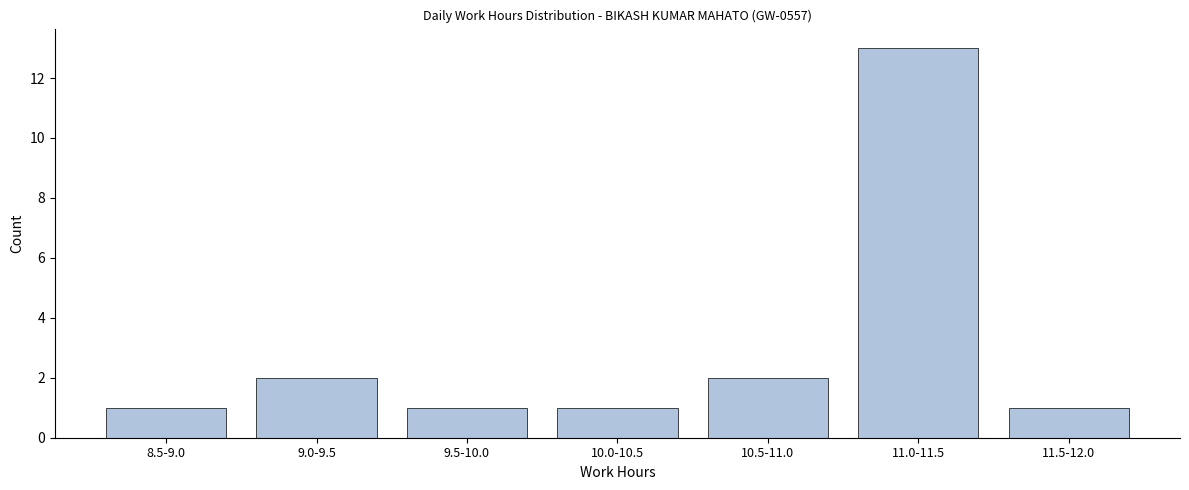

Reading left to right, list all the values displayed in this chart.

1	2	1	1	2	13	1